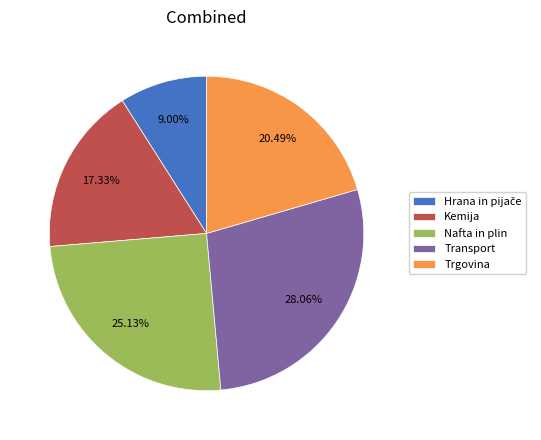

Which category has the biggest portion of the pie?

Transport